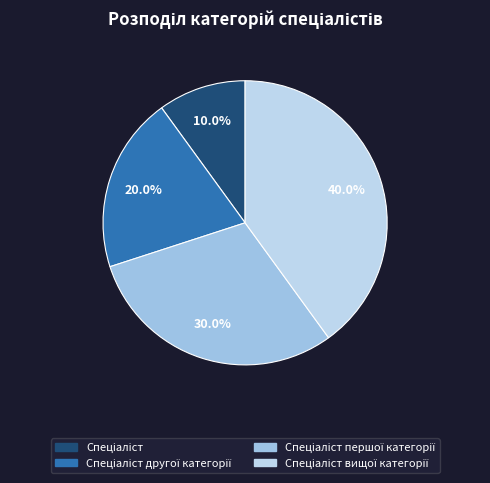

True or false: Спеціаліст другої категорії accounts for 31% of the total.

False